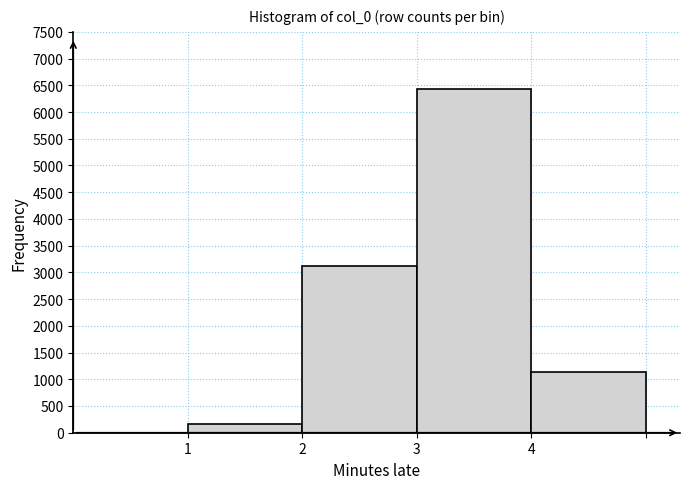

What is the height of the bar covering 1 to 2 on the x-axis? The values are not printed on the chart, so give them approximately, as read against the axis.

150